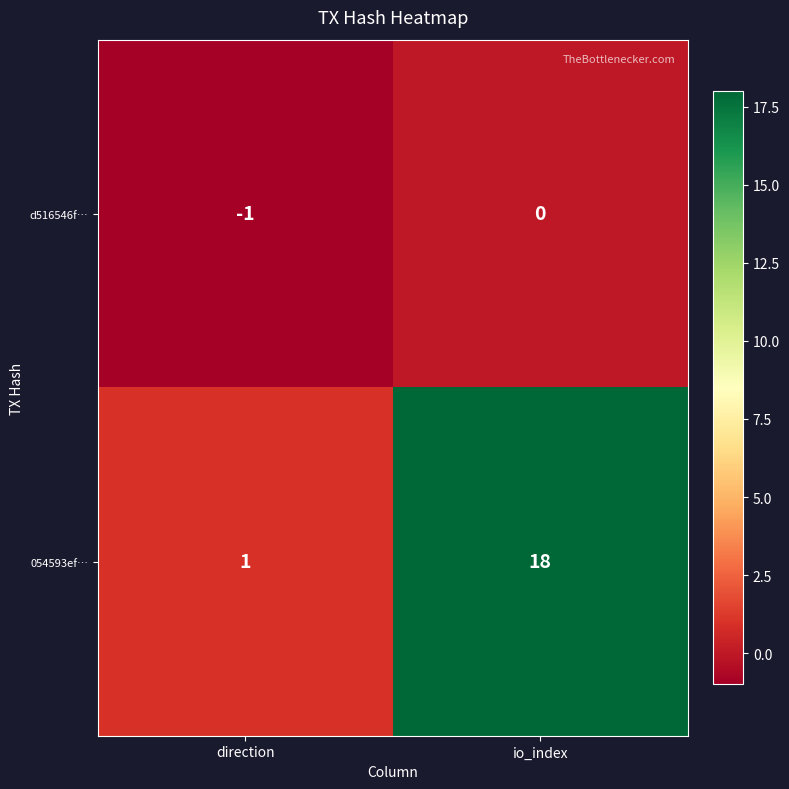

The value of d516546f… at direction is -1. True or false?

True